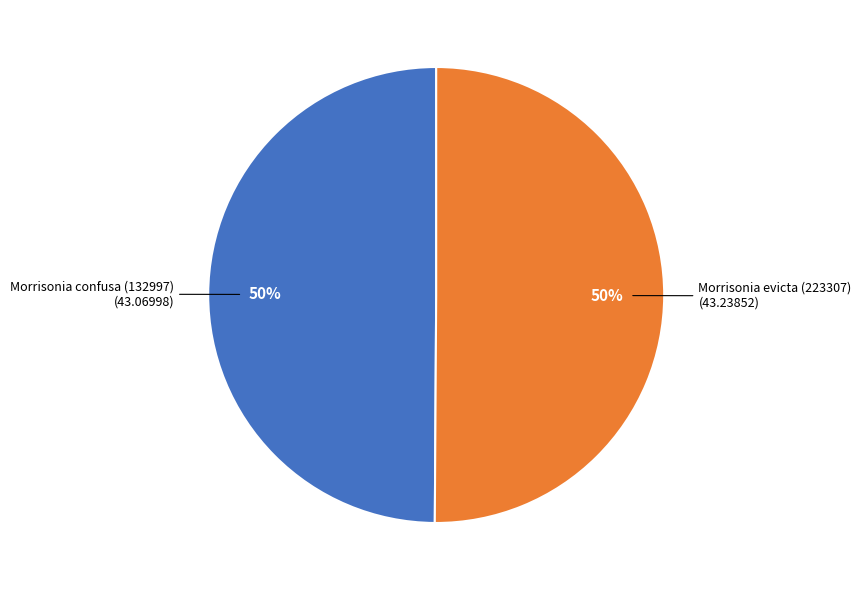

To the nearest percent, what is the average slice percentage?

50%